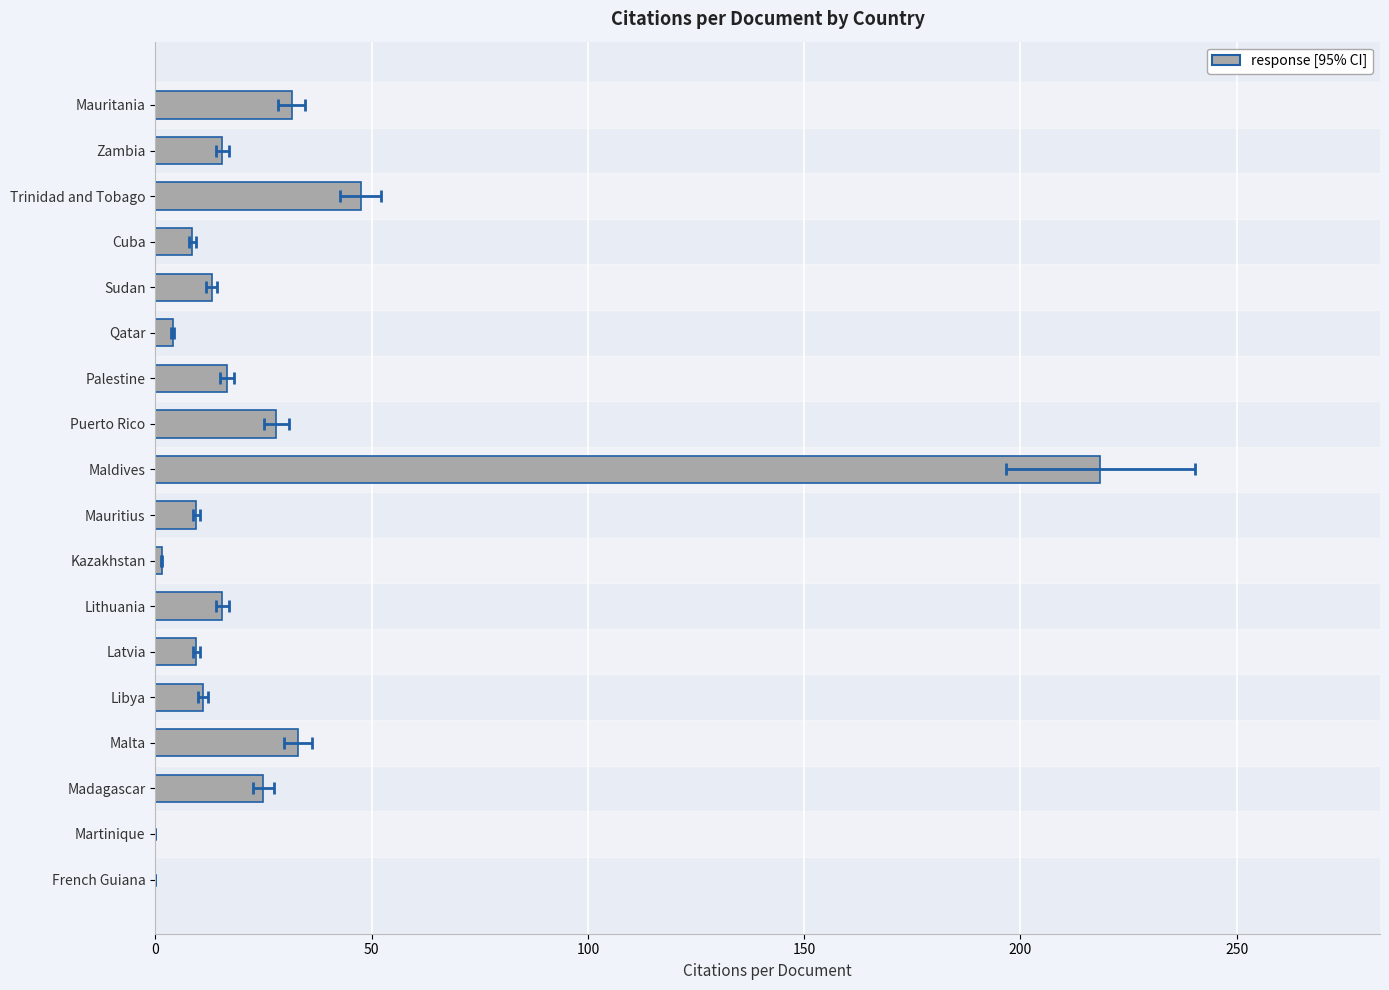

How many data points does each series have?

18